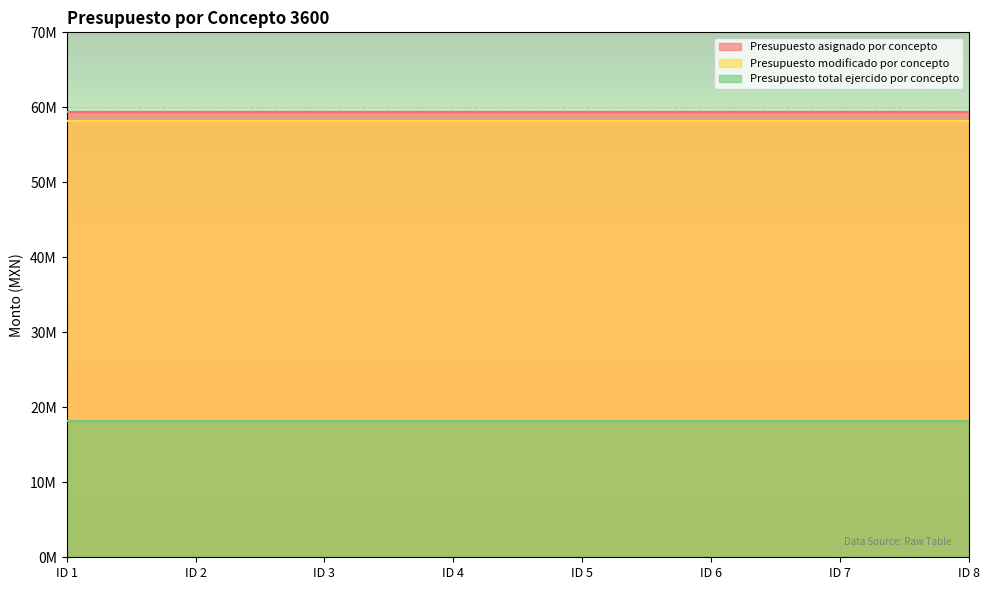

What is the value of the Presupuesto modificado por concepto point at the 7th from the left?

58161760.0